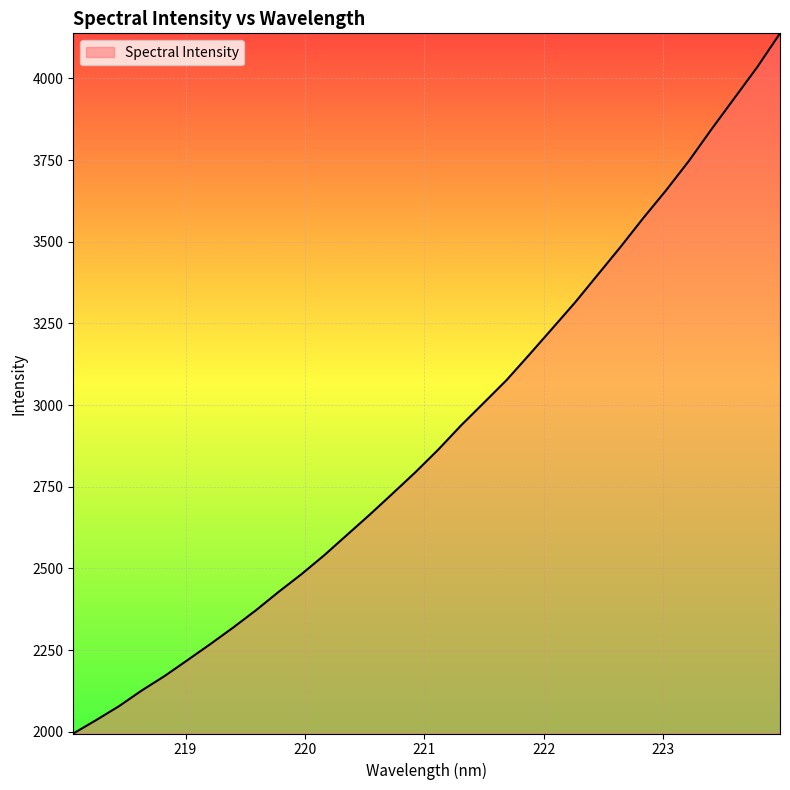

What is the difference between the maximum and minimum values?

2143.1